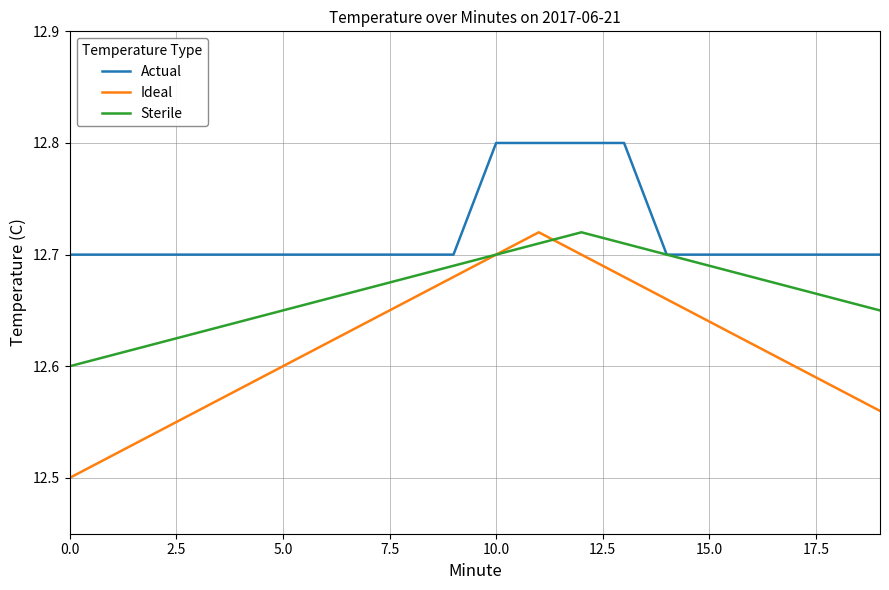

What is the difference between the second highest and second lowest values in the Ideal series?

0.2